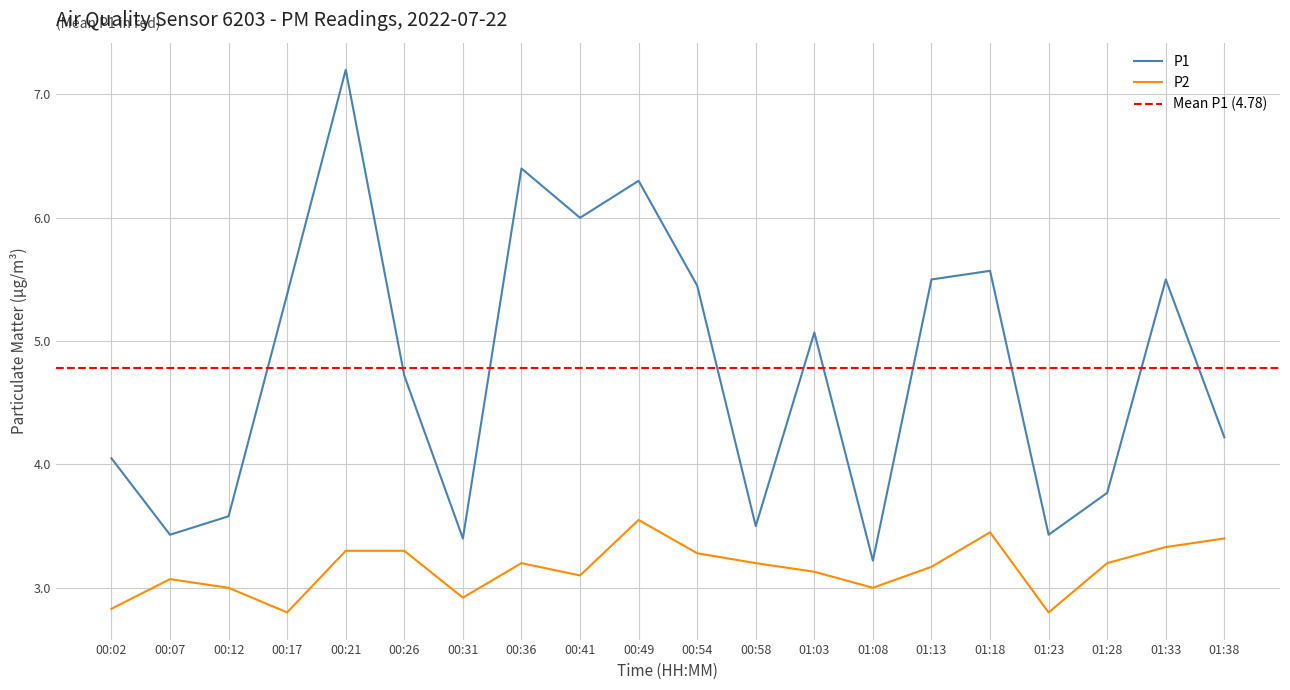

Rank the categories by P2 value from highest to lowest.

00:49, 01:18, 01:38, 01:33, 00:21, 00:26, 00:54, 00:36, 00:58, 01:28, 01:13, 01:03, 00:41, 00:07, 00:12, 01:08, 00:31, 00:02, 00:17, 01:23